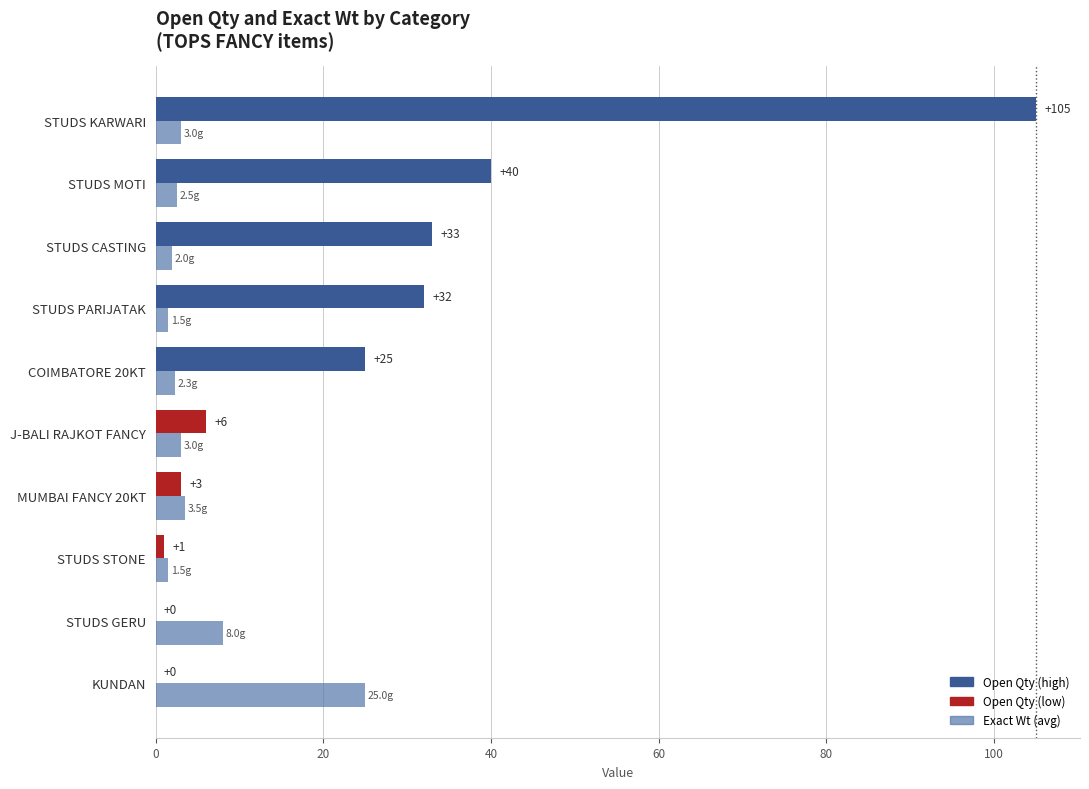

What is the greatest value displayed?

105.0